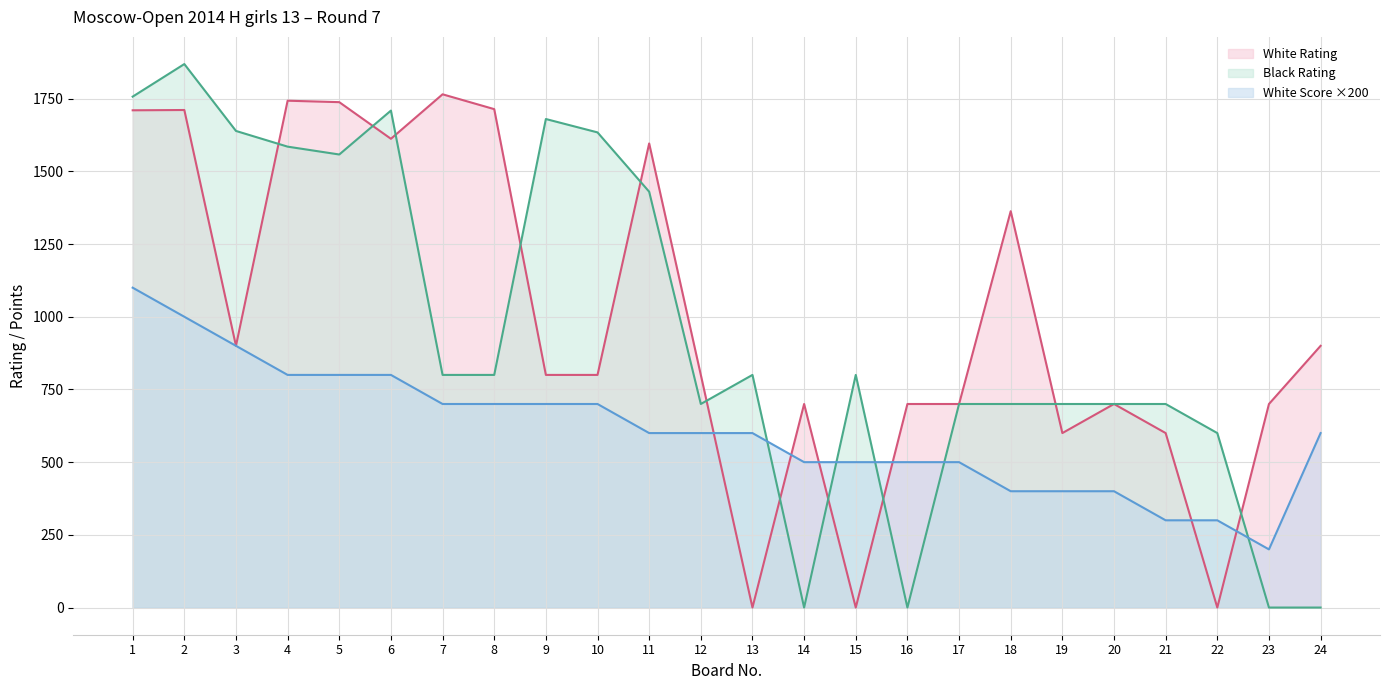

List the series in order of their peak value, highest first.

Black Rating, White Rating, White Score ×200